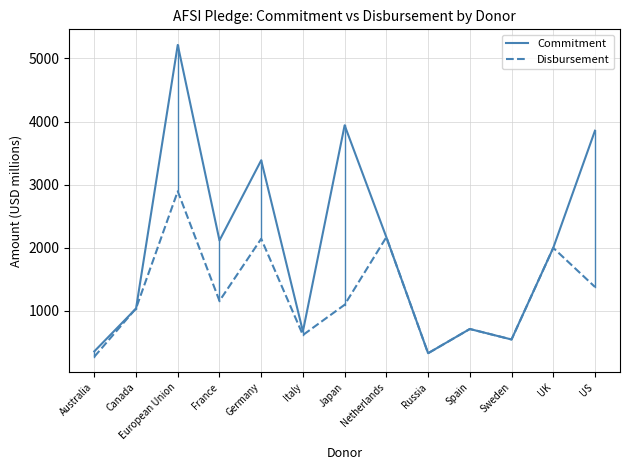

Which label corresponds to the largest value in the chart?

European Union